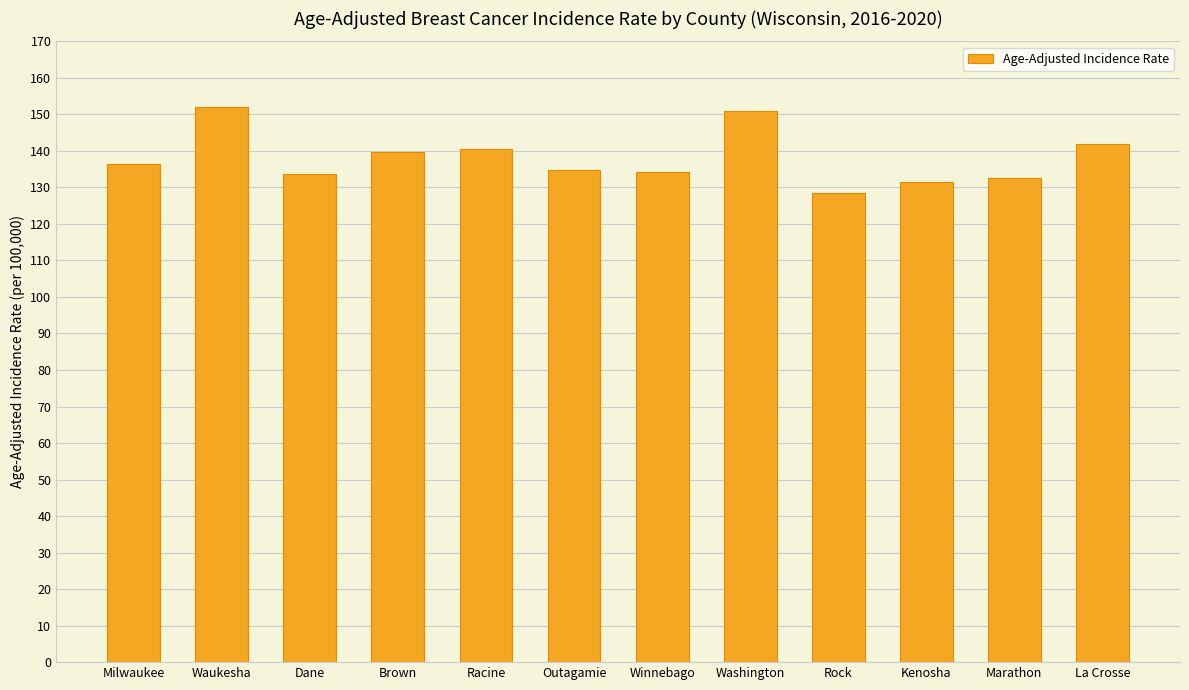

What value does the data have at Outagamie?

134.9